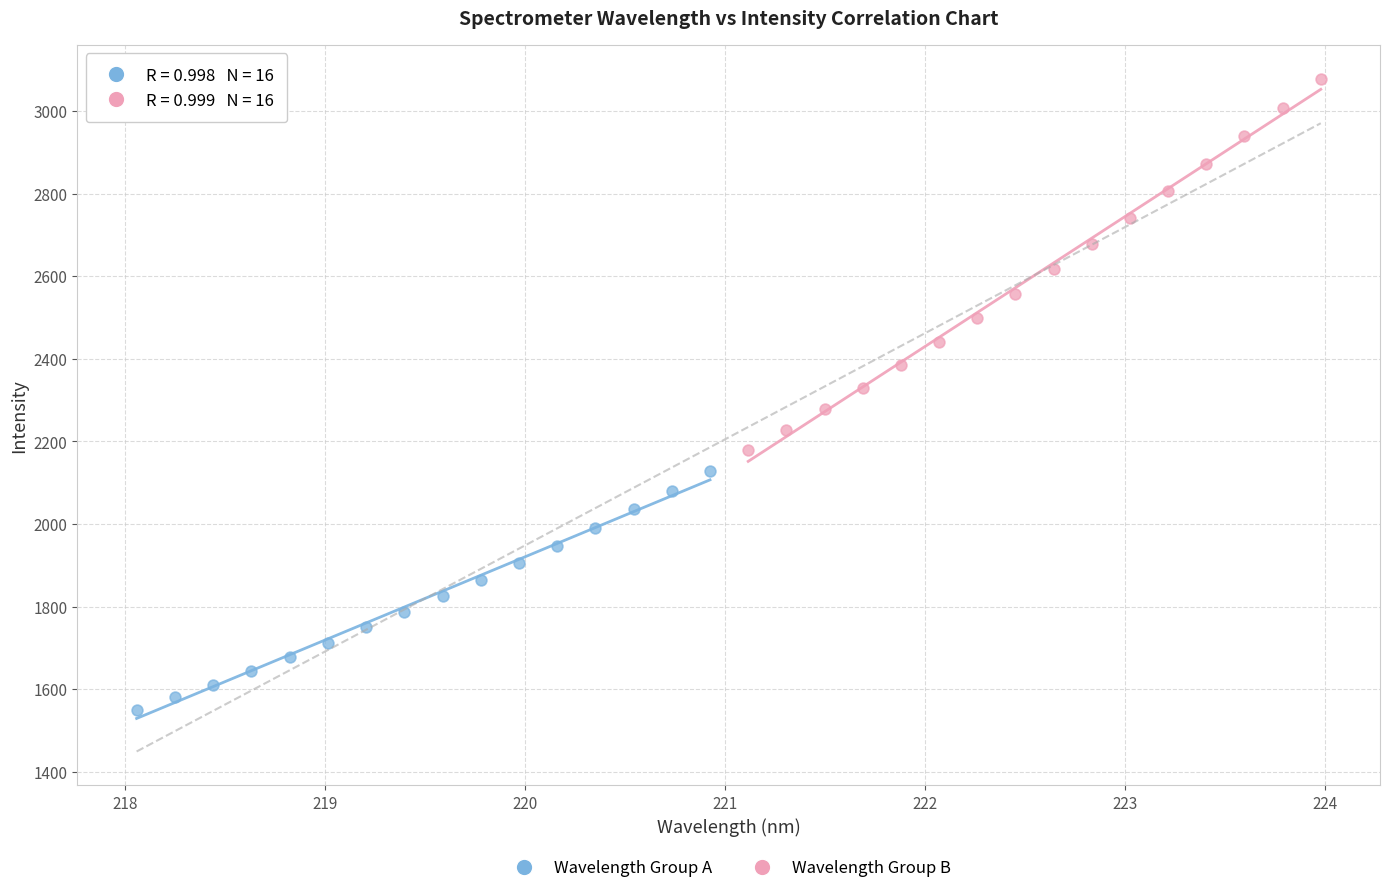

Which series reaches the minimum Y coordinate?

Wavelength Group A